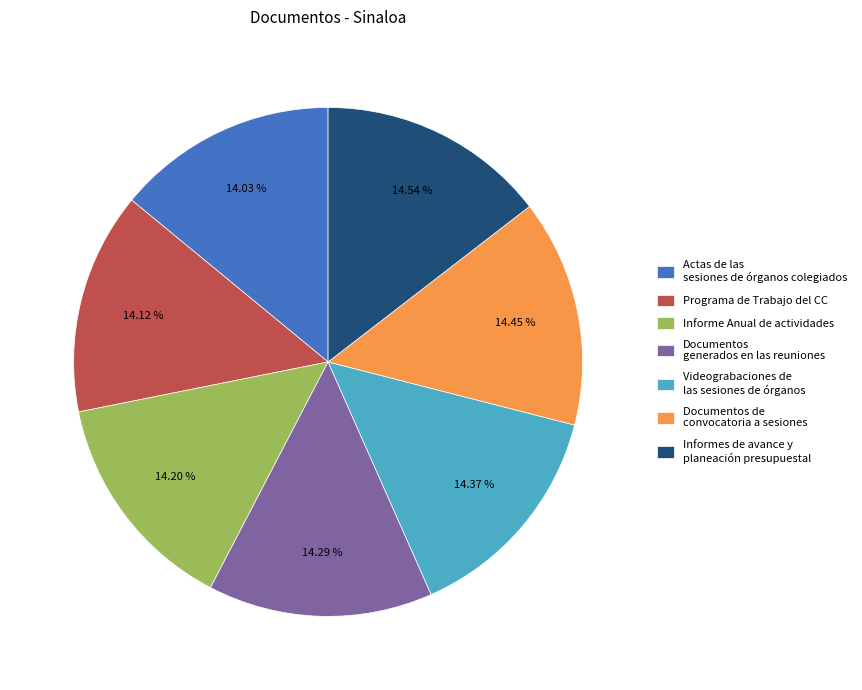

How many slices are in this pie chart?

7